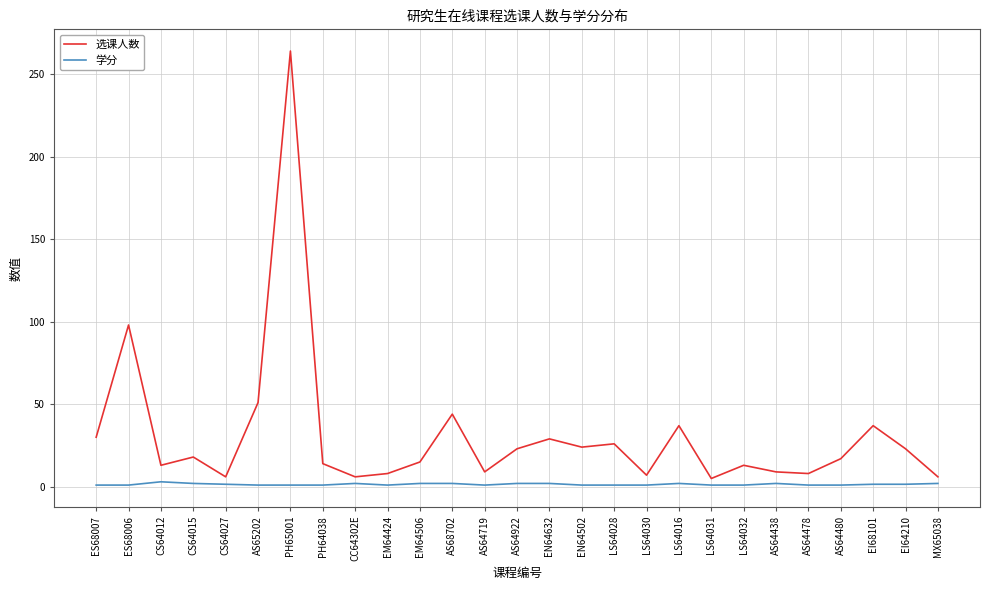

What is the difference between the maximum and second lowest values in the 选课人数 series?

258.0